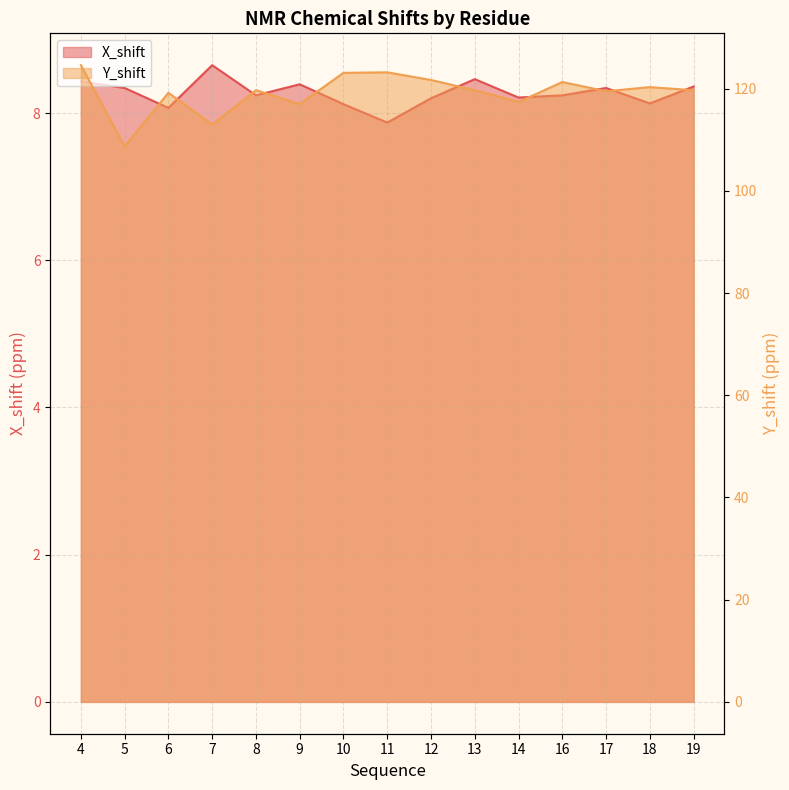

What is the value of the Y_shift point at the 1st from the left?

124.6